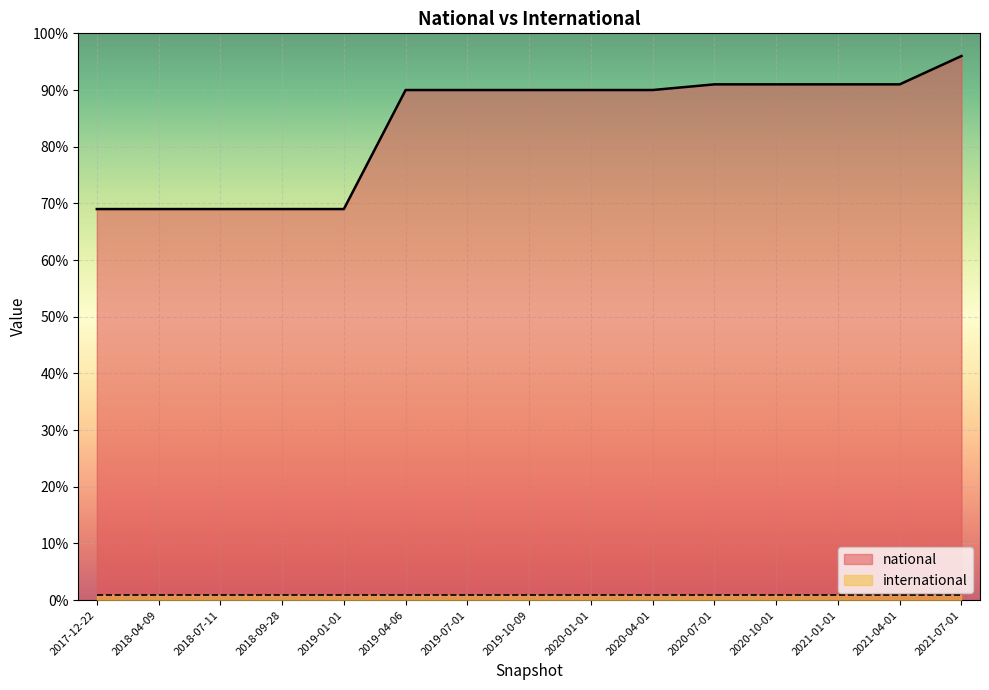

Approximately how many times larger is the value at 2019-10-09 compared to 2021-07-01?

0.9